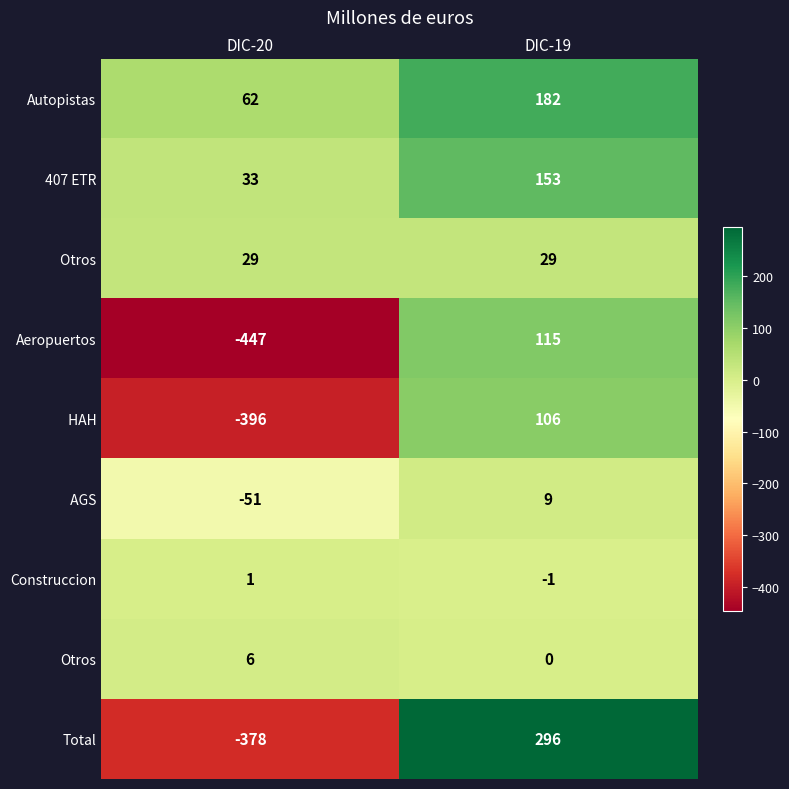

The Construccion series shows -1 at DIC-19. True or false?

True